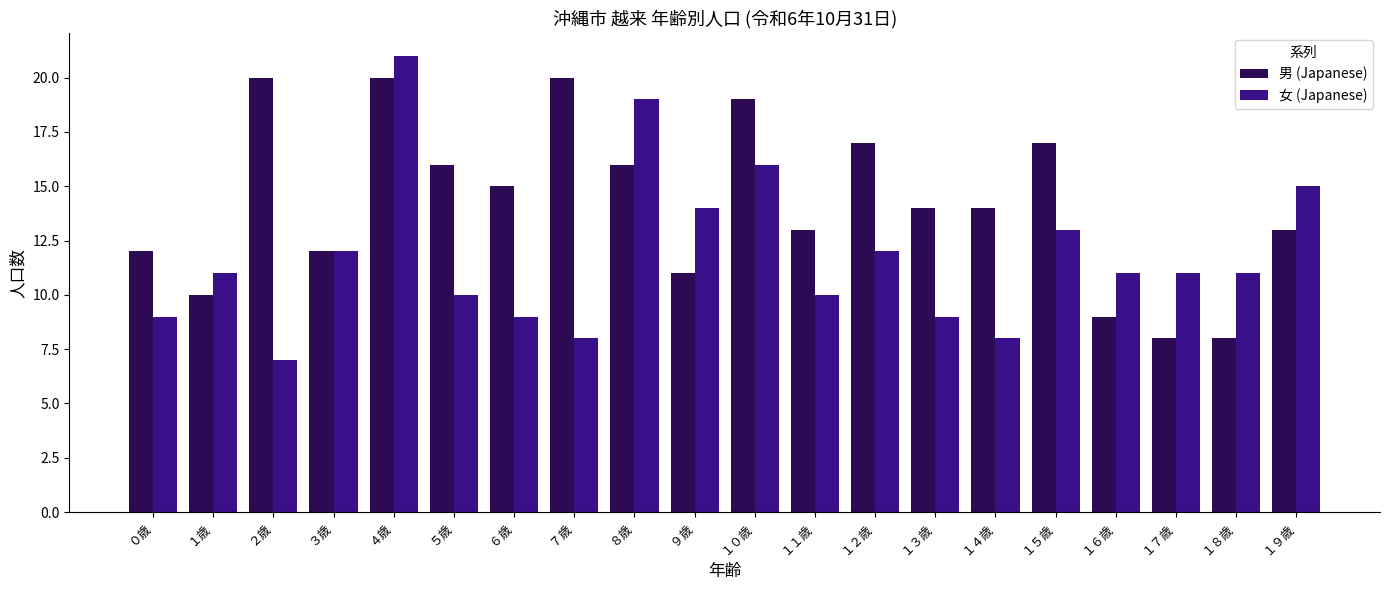

List the series in order of their overall mean, lowest first.

女 (Japanese), 男 (Japanese)